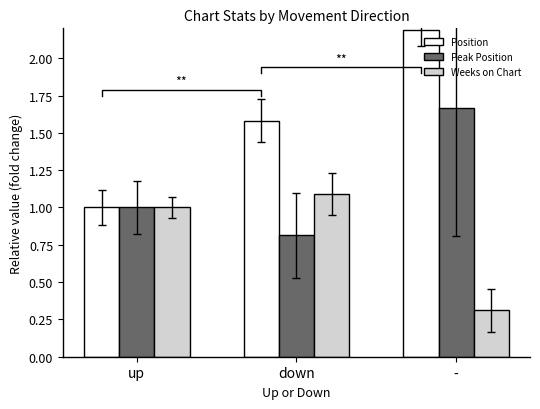

Rank the categories by Weeks on Chart value from highest to lowest.

down, up, -